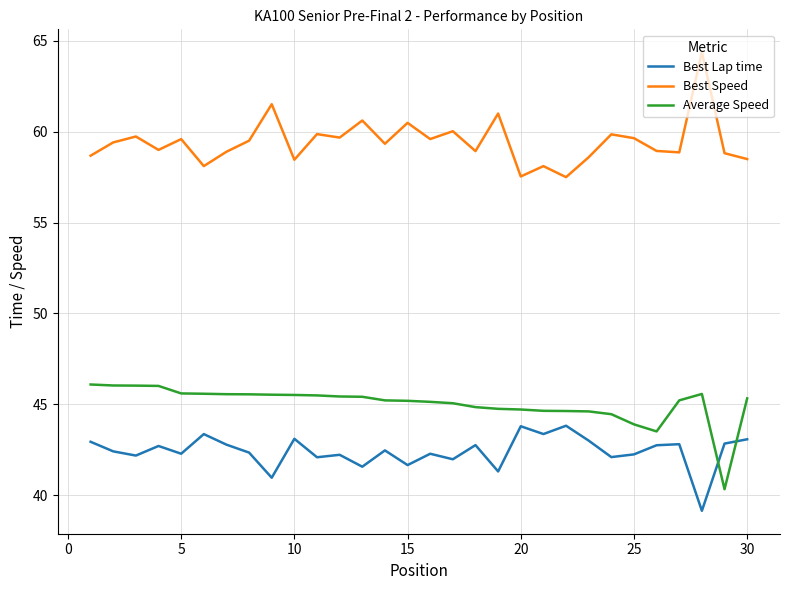

True or false: Best Speed and Average Speed cross at least once.

False